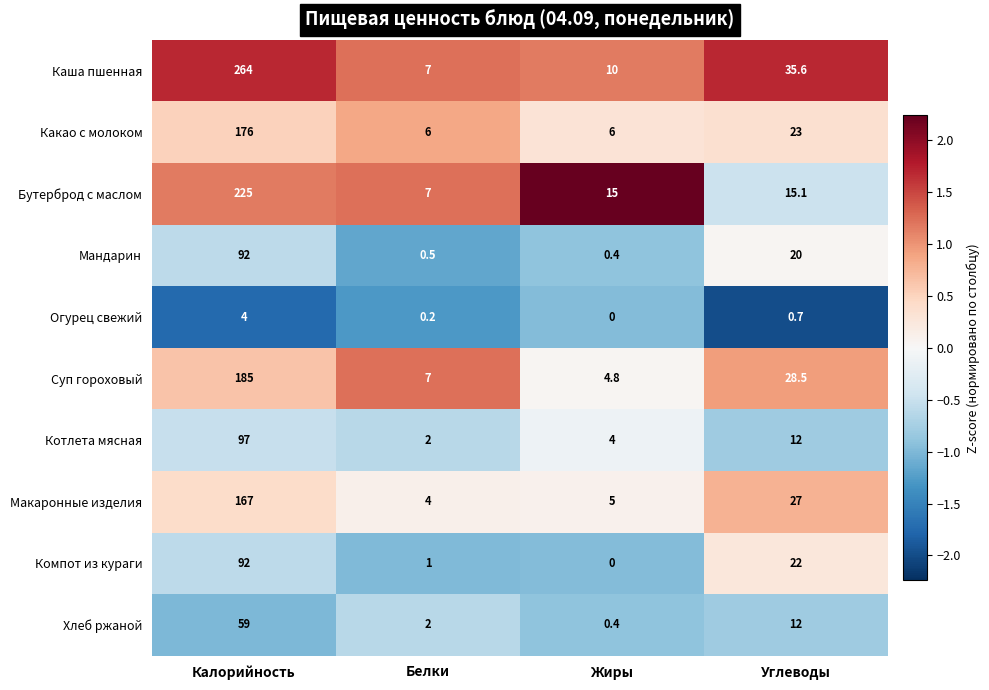

Is it true that Какао с молоком equals 23.0 at Углеводы?

True